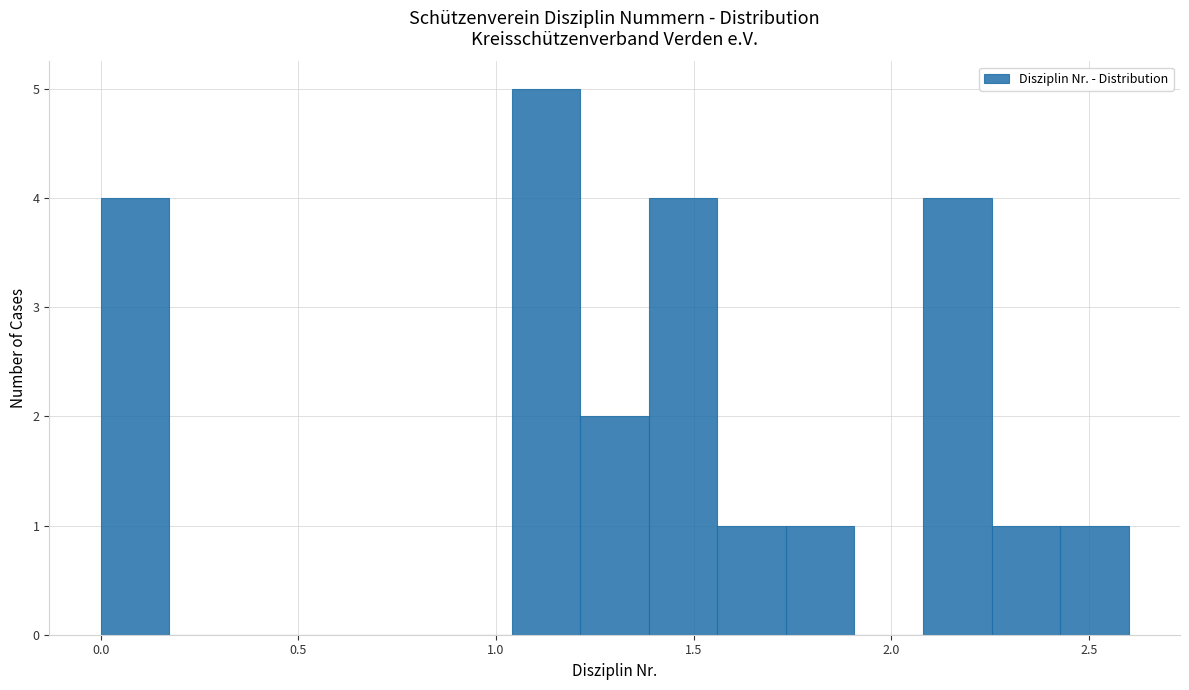

Around what value on the x-axis is the tallest bar? Give the approximate position of its centre, as read against the axis.

1.15